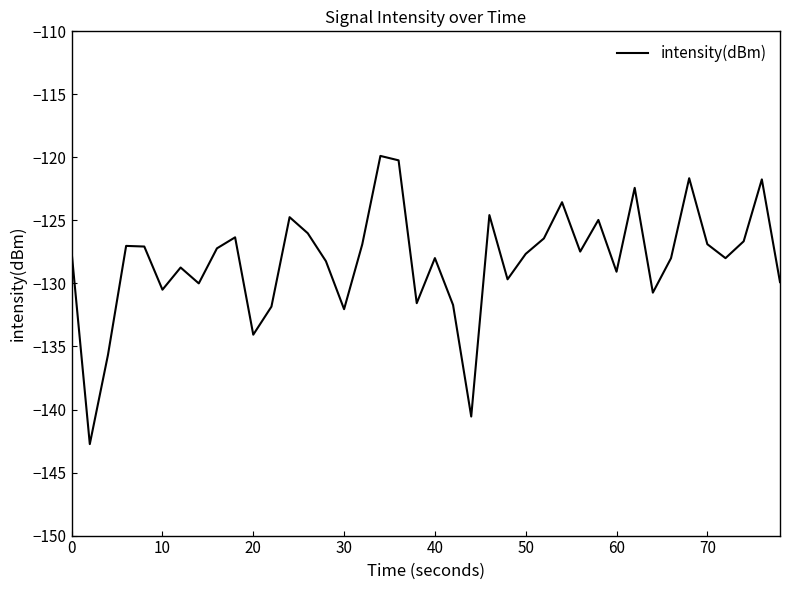

What is the difference between the maximum and minimum values?

22.9